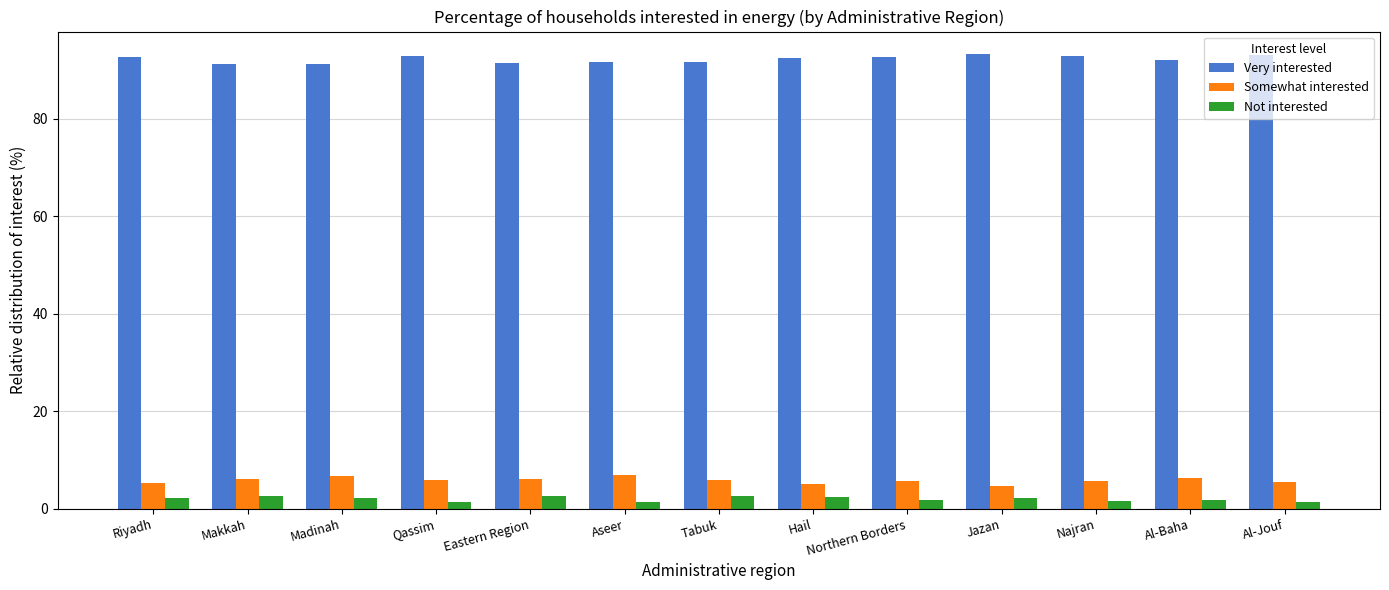

At which label does Very interested first exceed 92?

Riyadh